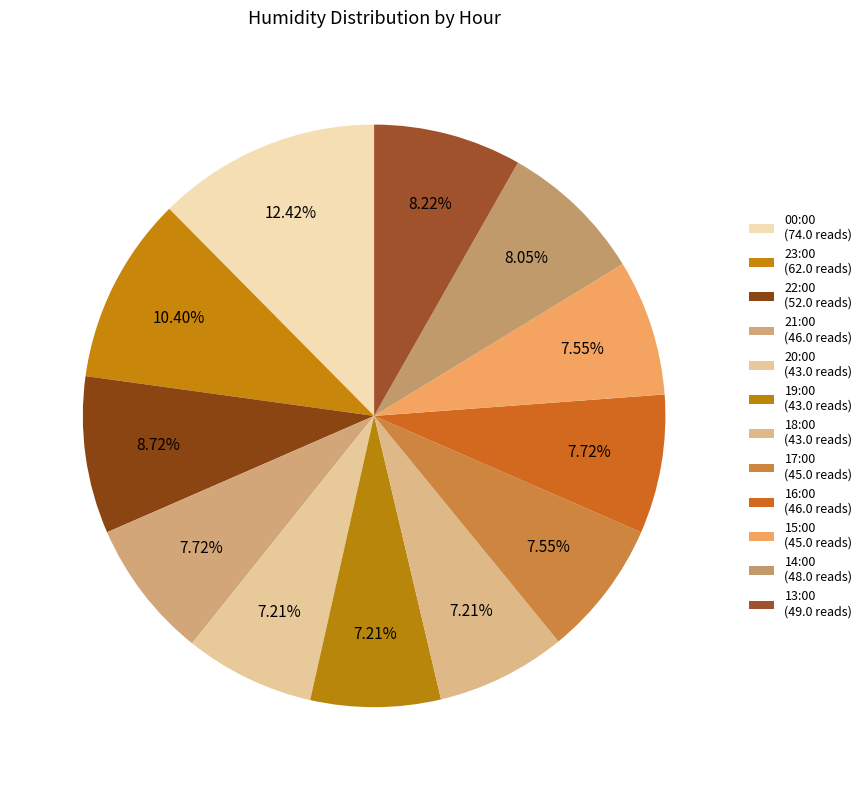

Count the number of slices in the pie.

12